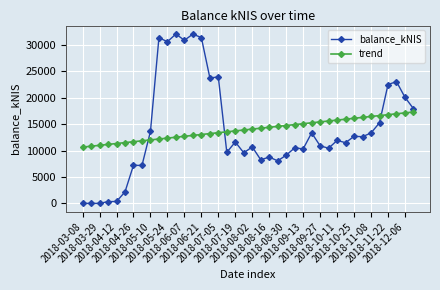

Does the chart have visible grid lines?

Yes